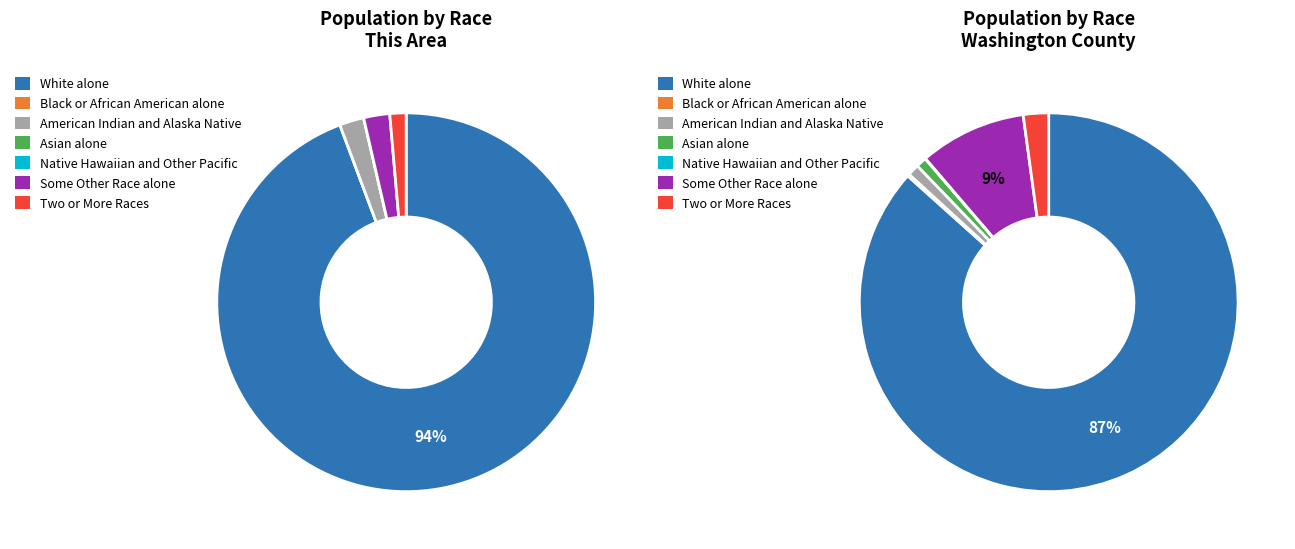

Which slice is the smallest?

Black or African American alone